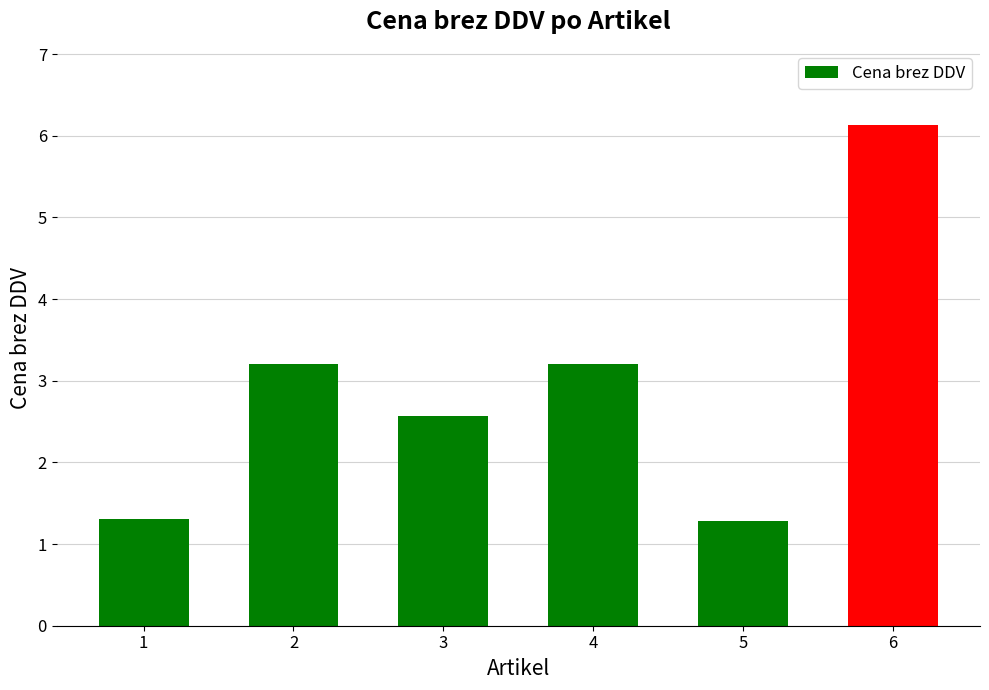

What is the change in value from 3 to 6?

+3.6